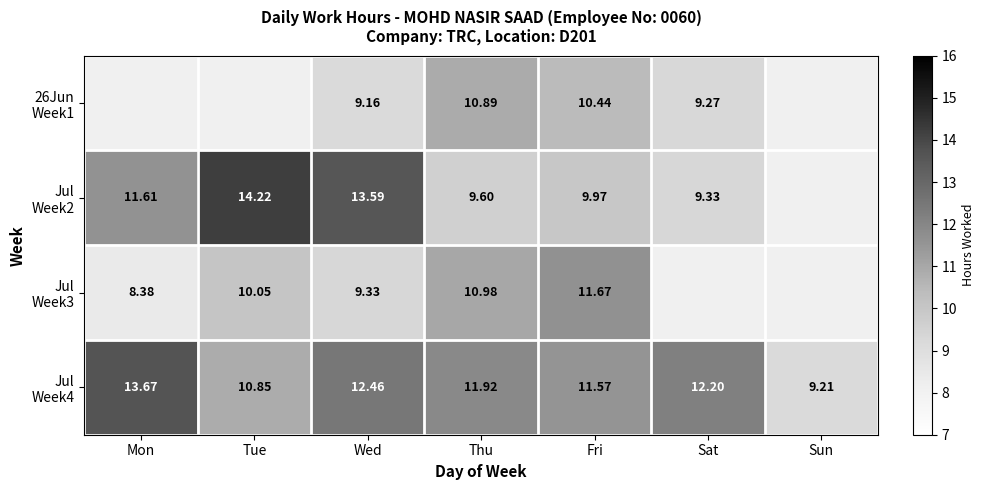

The 26Jun Week1 series shows 10.9 at Thu. True or false?

True